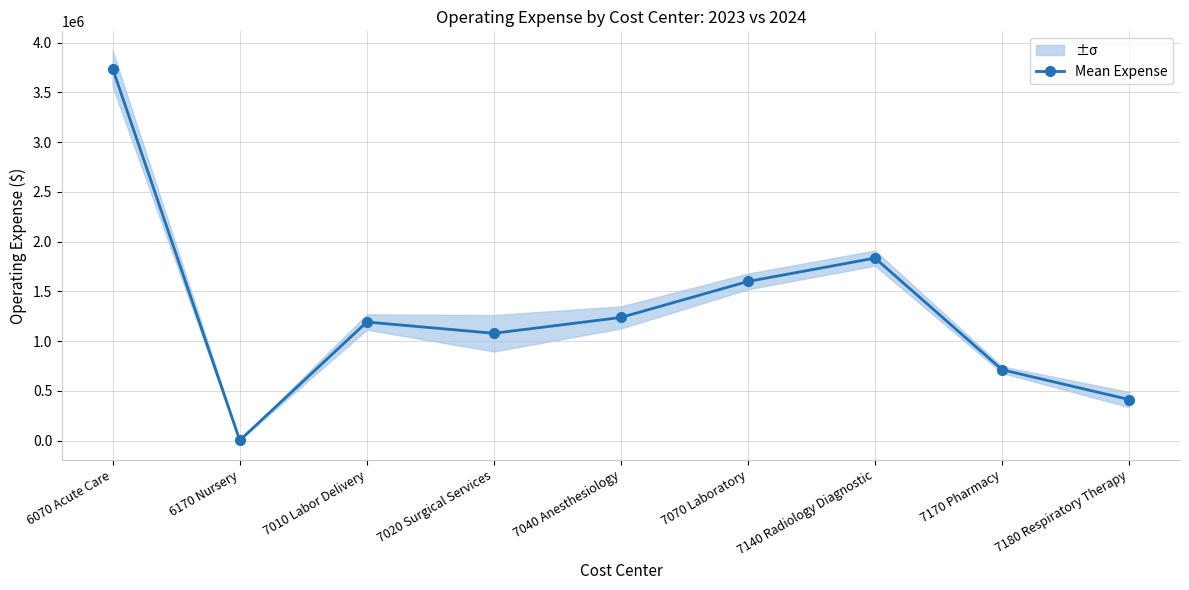

What is the label of the 9th point from the left?

7180 Respiratory Therapy